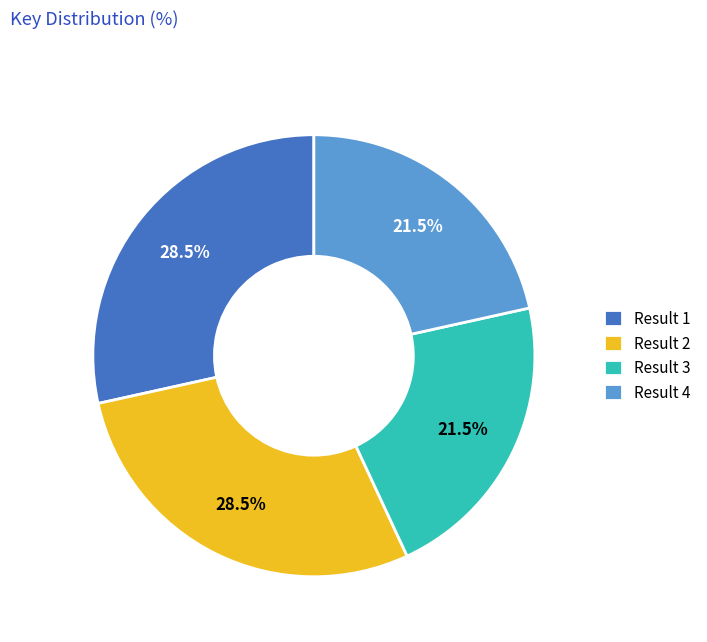

To the nearest percent, what is the combined percentage of Result 2 and Result 3?

50%